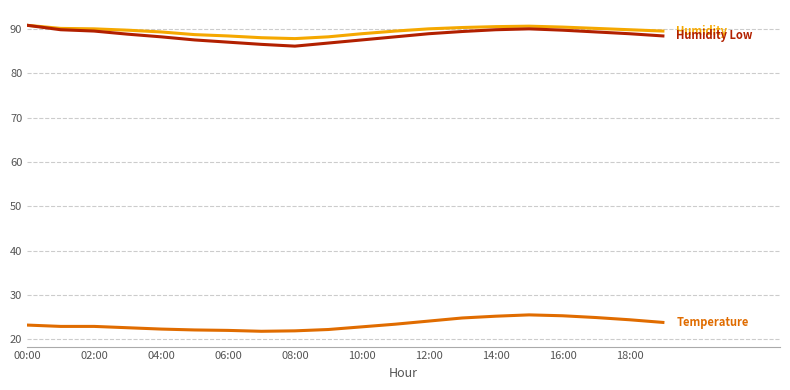

What is the minimum value shown in the chart?

21.8